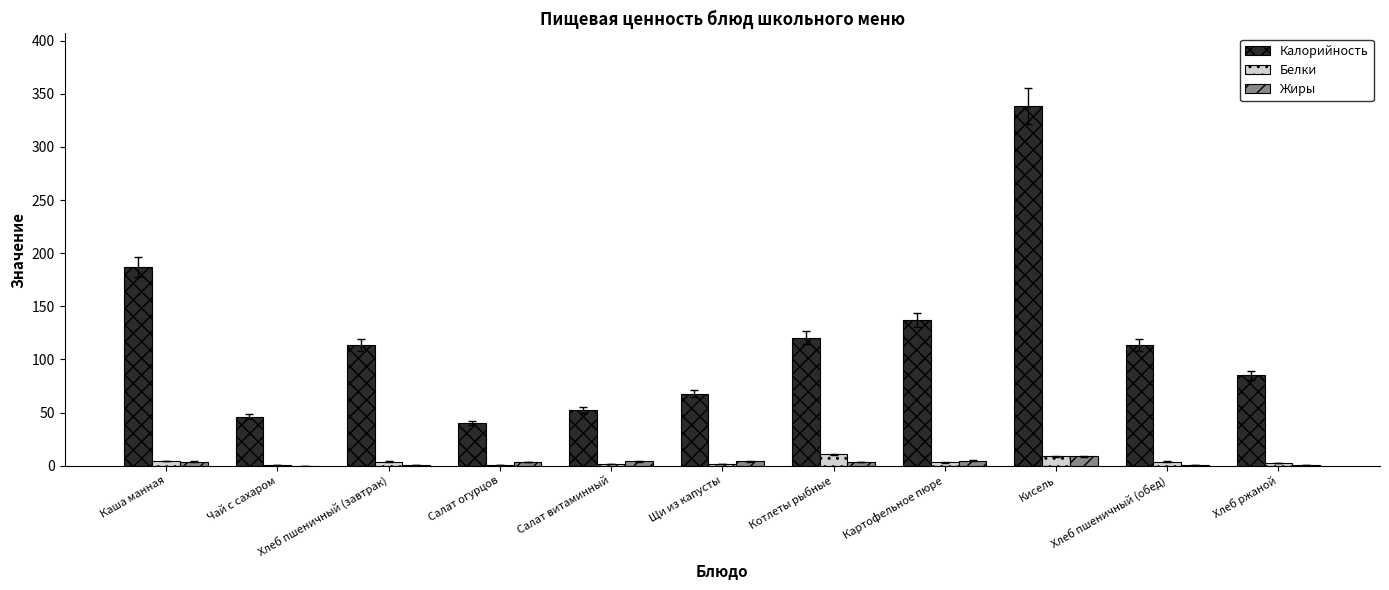

Is the value of Жиры at Хлеб пшеничный (завтрак) greater than the value of Калорийность at Салат огурцов?

No